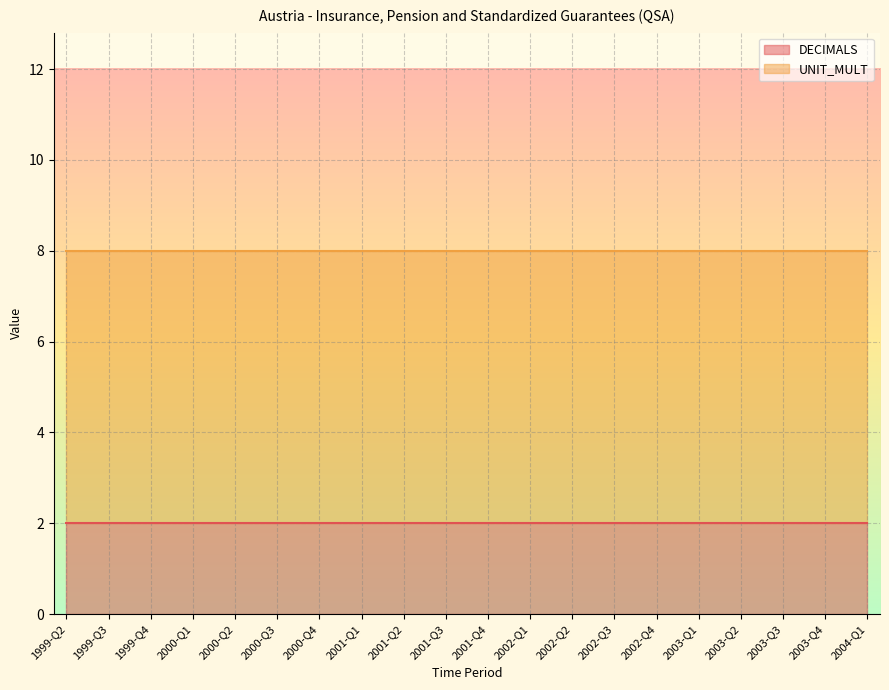

At how many categories does at least one series exceed 2?

20